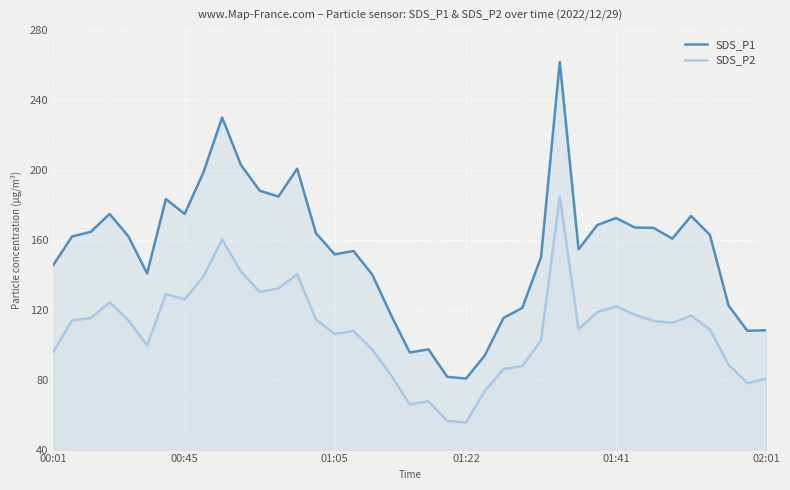

In SDS_P2, how many points are lower than both neighbors (excluding endpoints)?

9